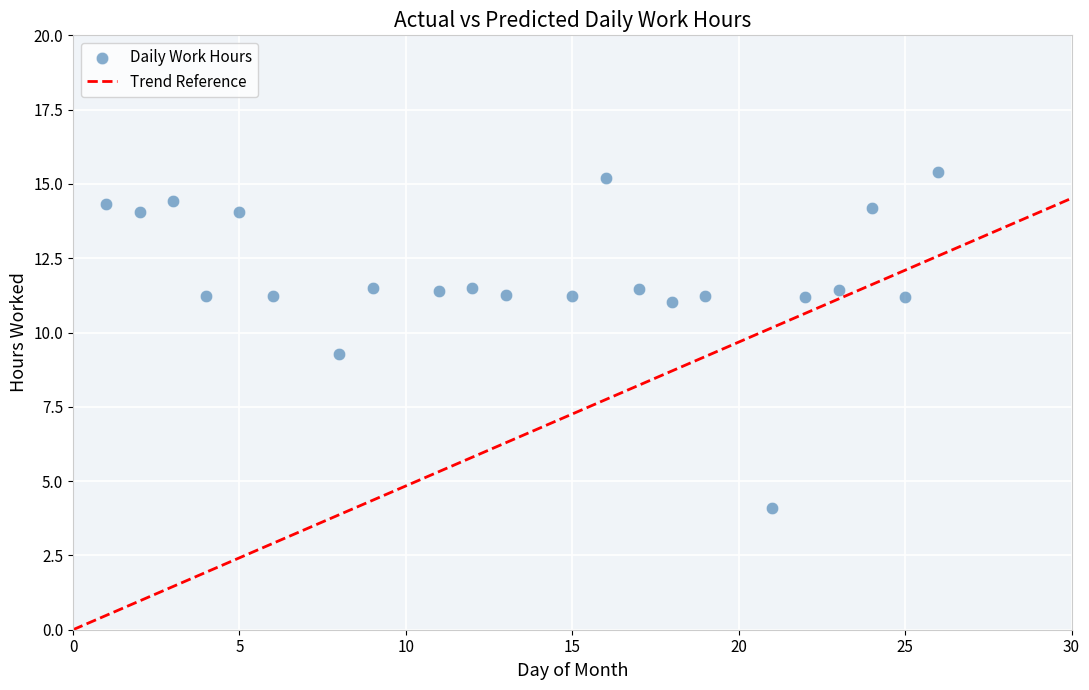

What is the range of X values (max minus min)?

25.0